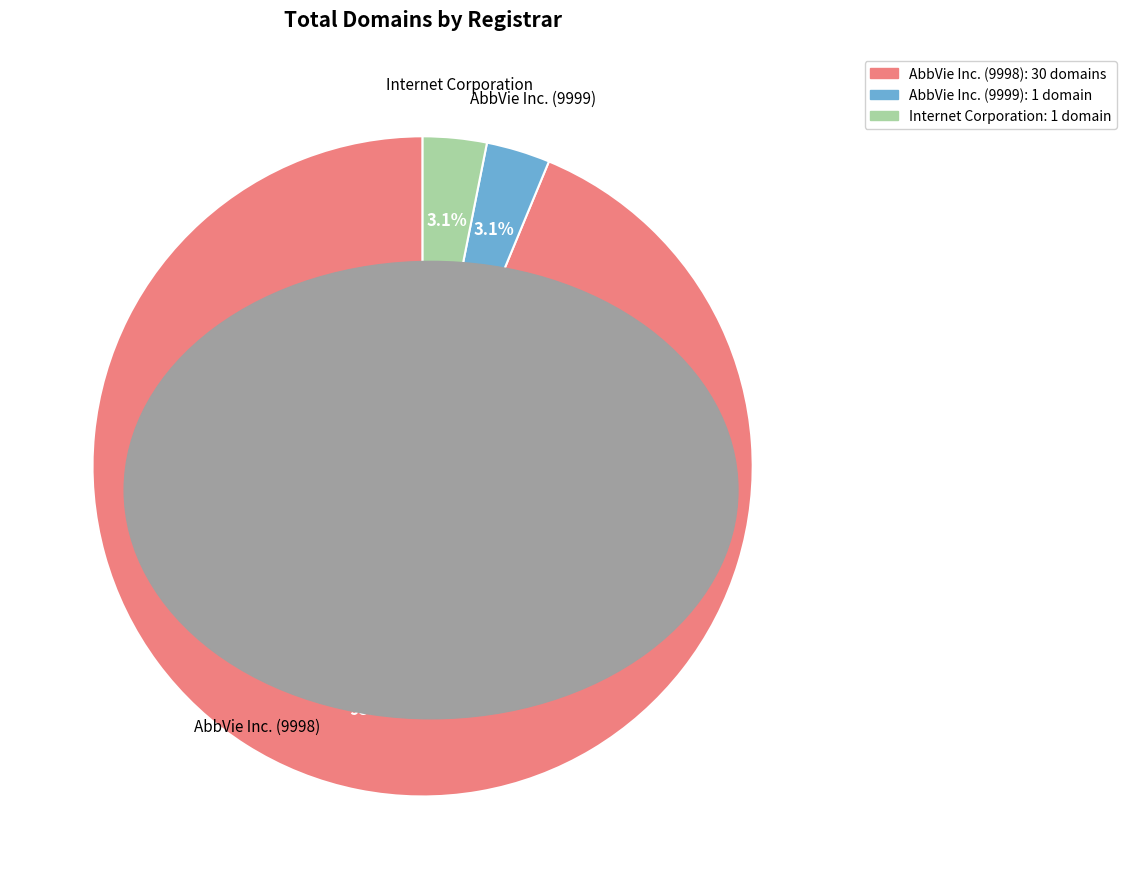

Is there any slice that represents more than half of the pie?

Yes